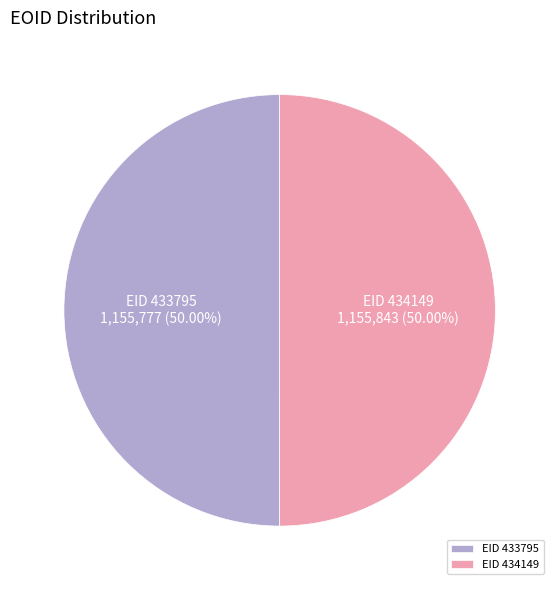

Combined, do EID 434149 and EID 433795 account for over 50%?

Yes